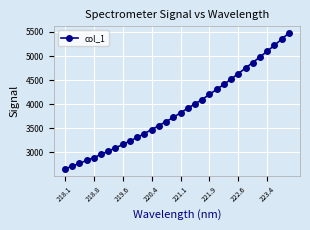

What is the average value?

3878.4